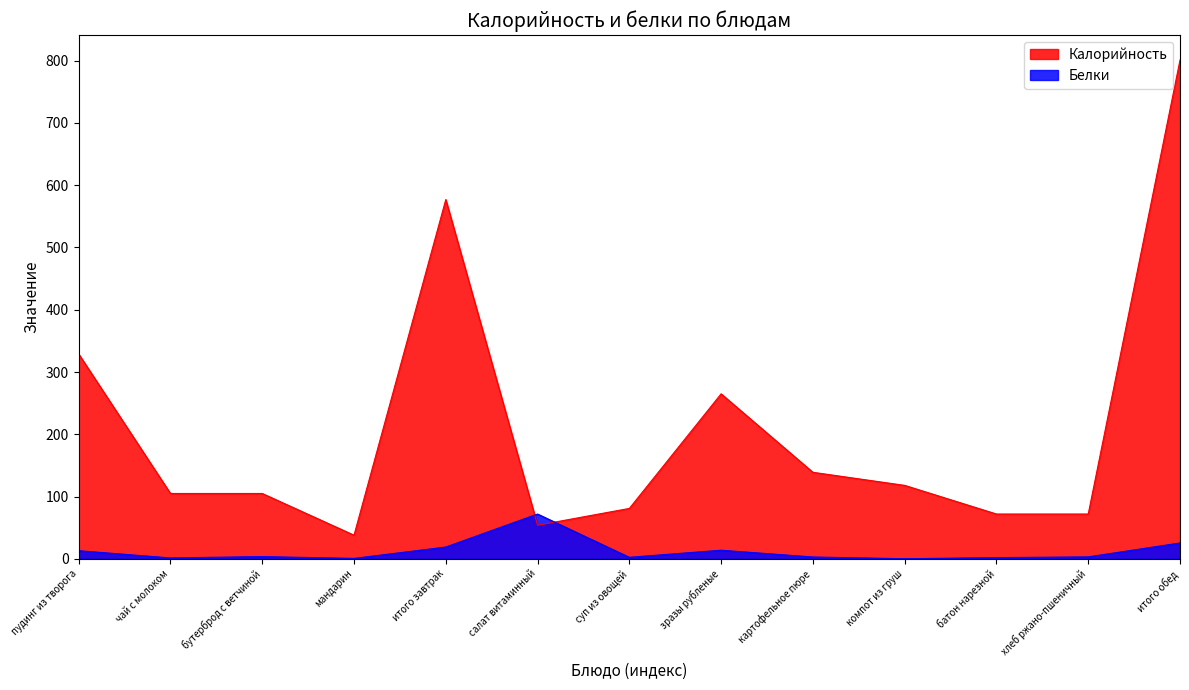

What is the label of the 2nd point from the left?

чай с молоком